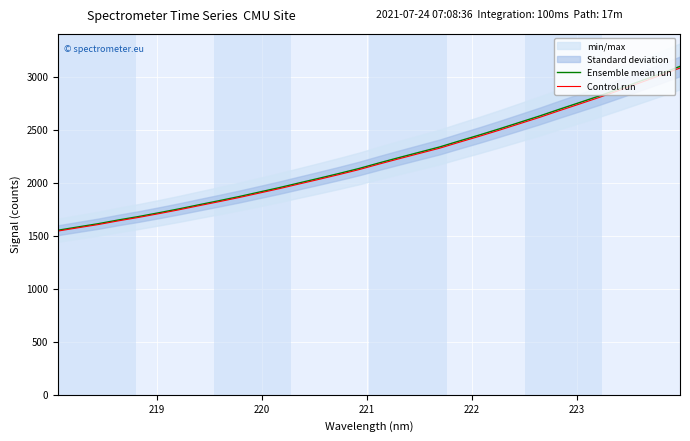

How many values in the Control run series are below 2175?

16